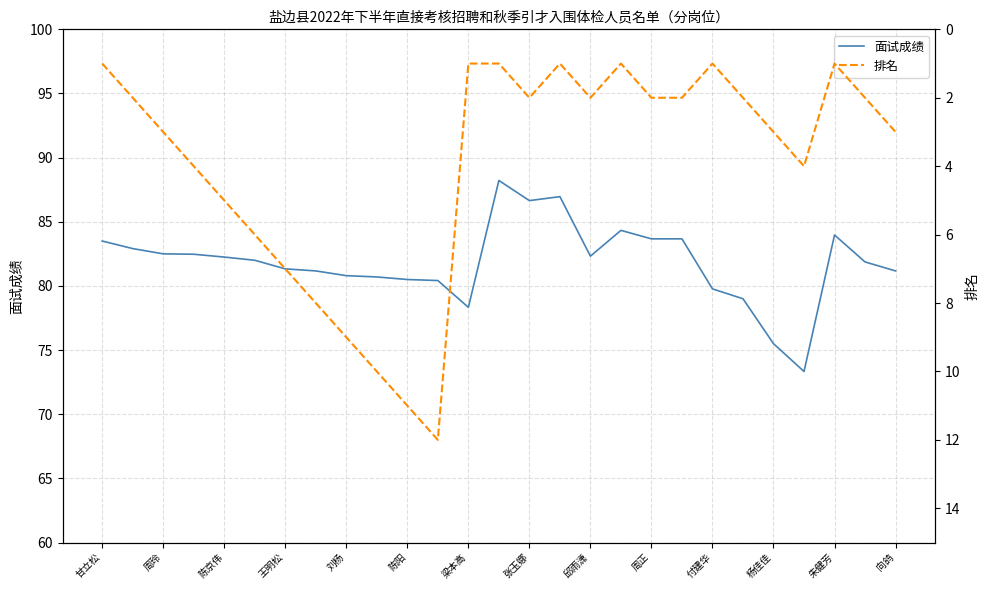

Rank the series by their average value, from highest to lowest.

面试成绩, 排名